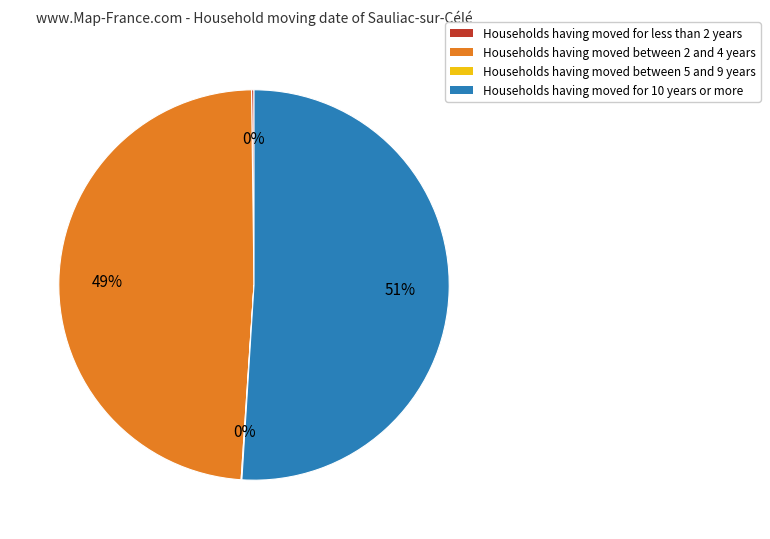

Is there any slice that represents more than half of the pie?

Yes